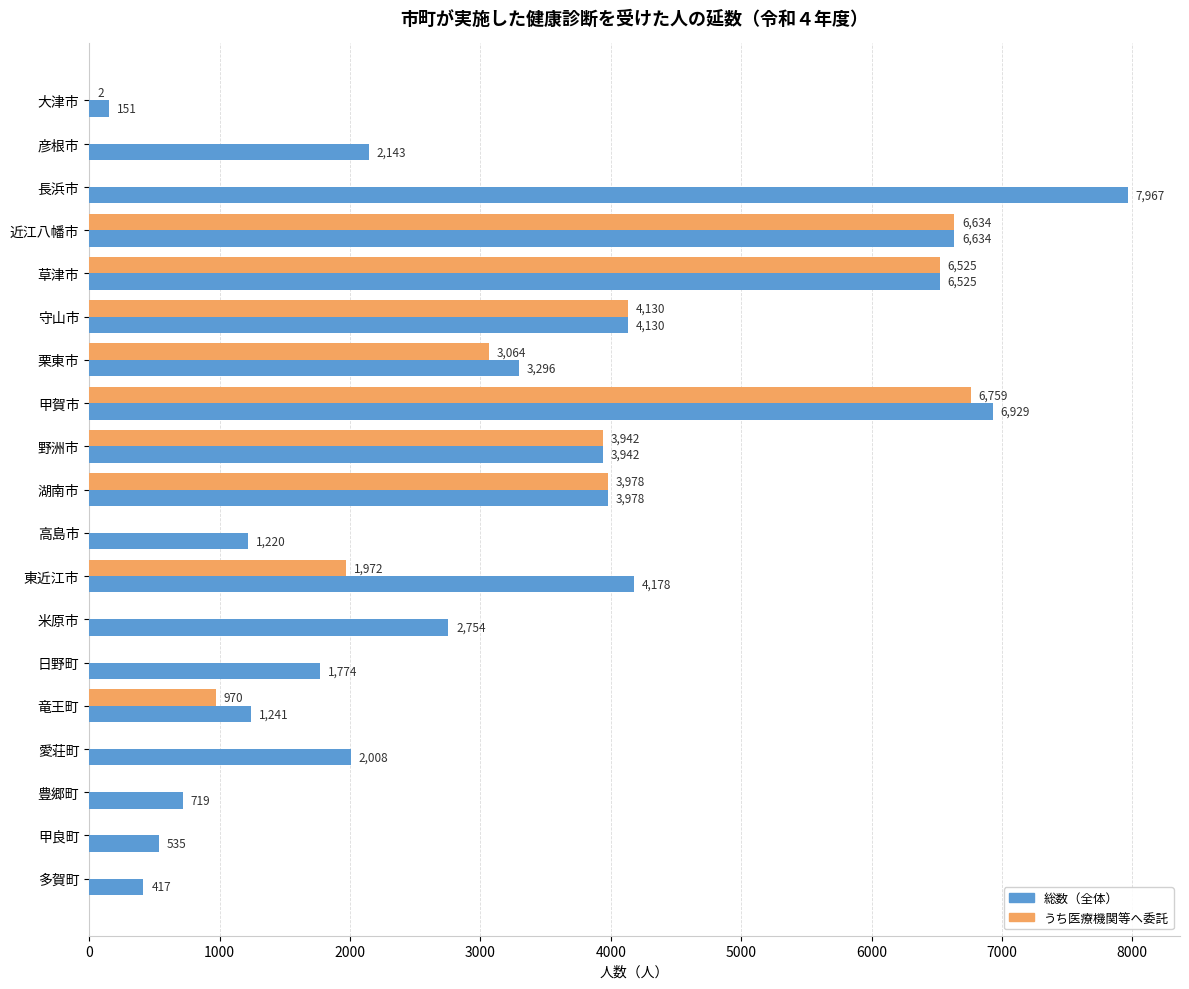

True or false: 総数（全体） has a value of 3942 at 野洲市.

True